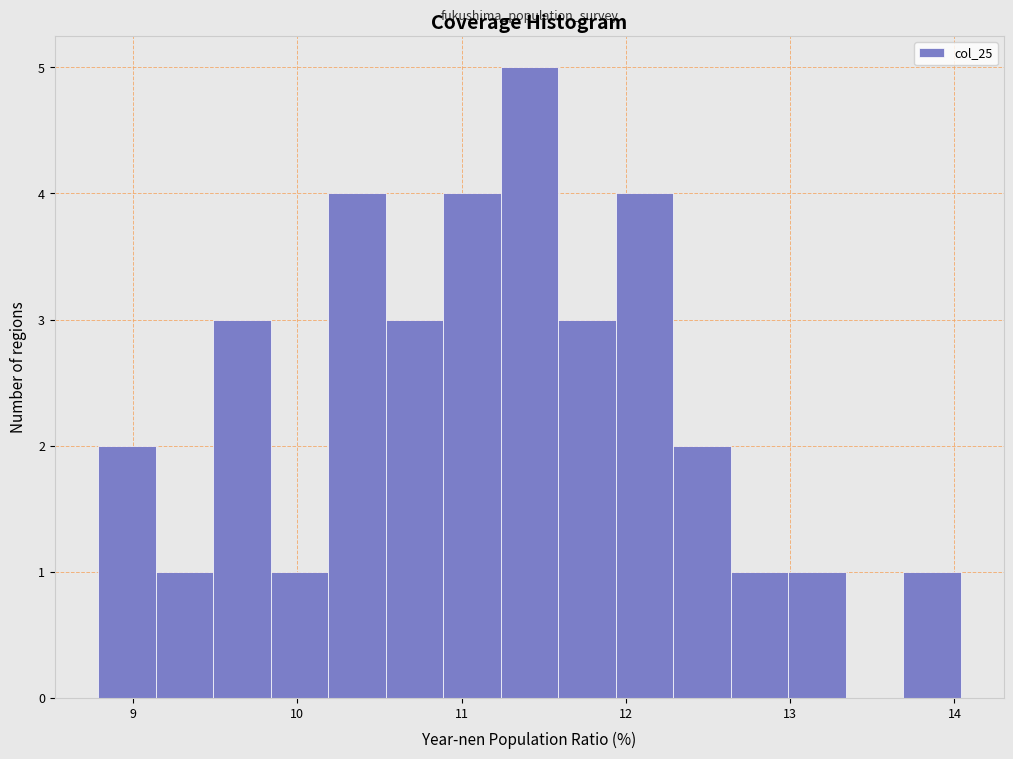

Read against the x-axis, roughly where is the centre of the tallest bar?

11.4